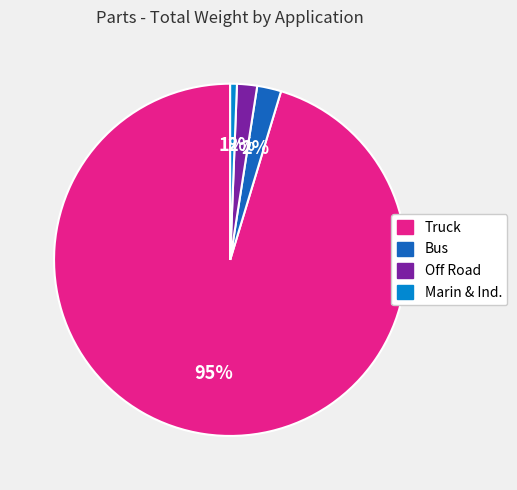

To the nearest percent, what is the combined percentage of Off Road and Truck?

97%